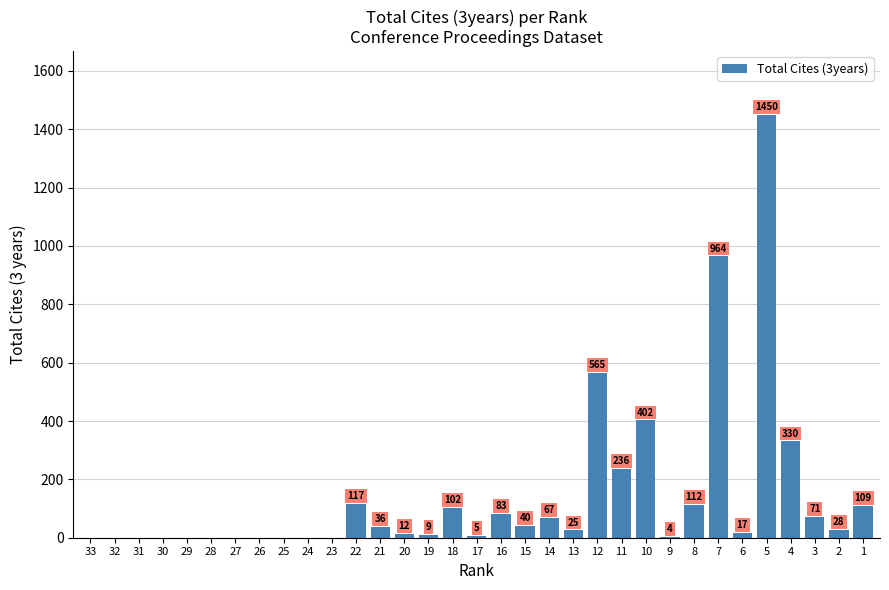

At which label is the value closest to 725?

12